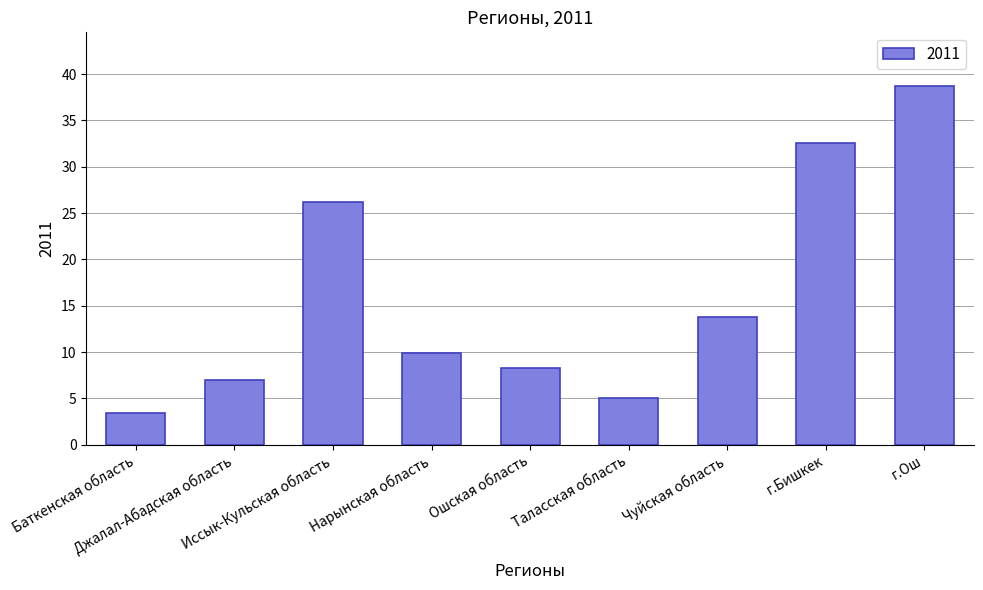

Are the bars horizontal?

No